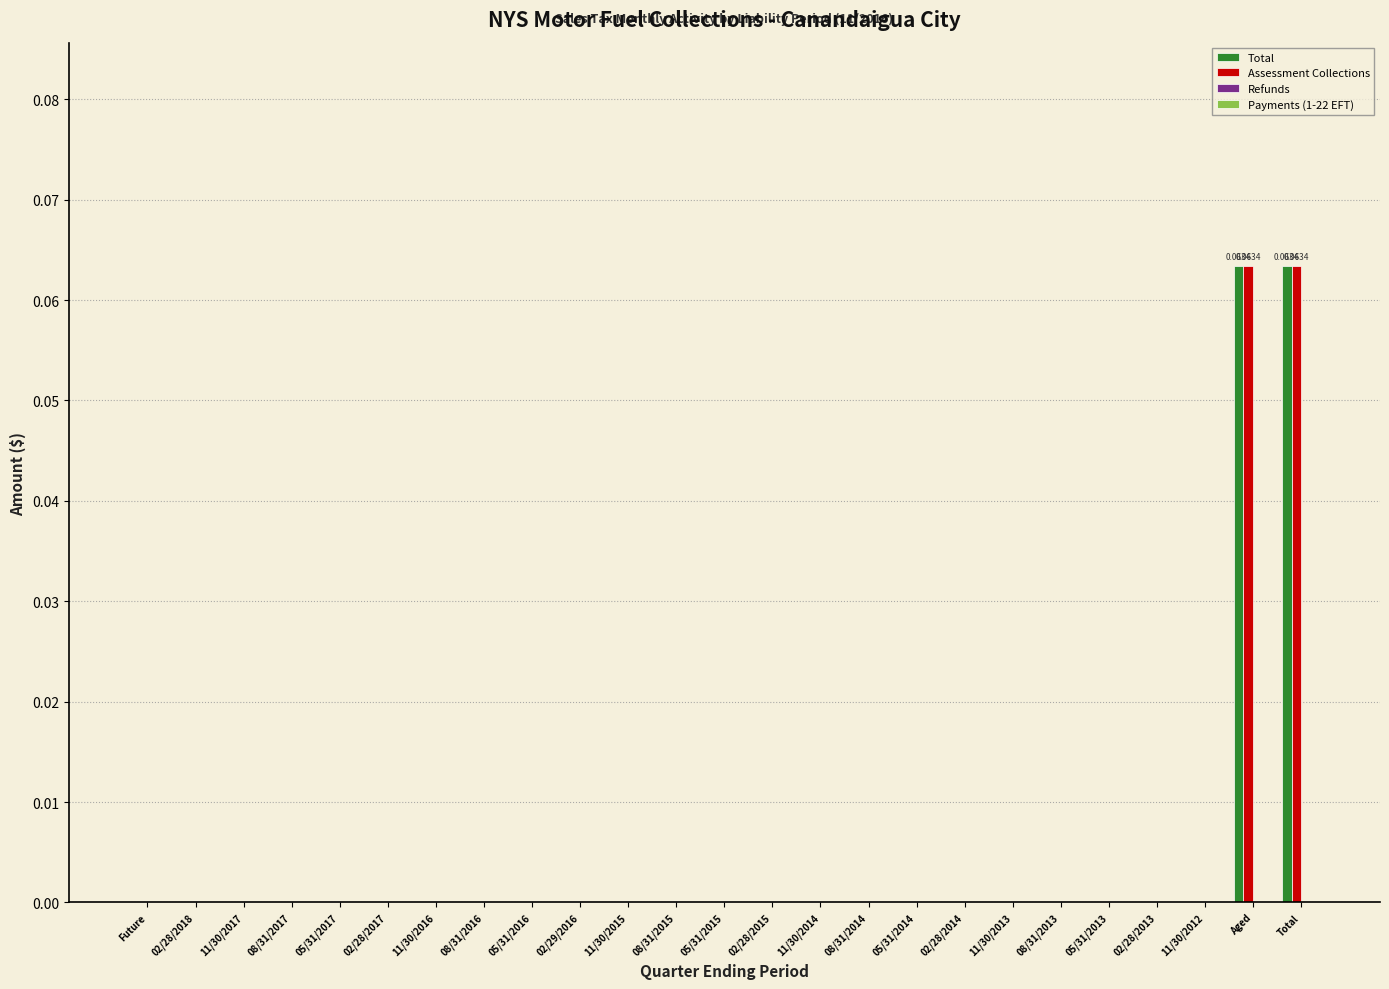

How many groups of bars are there?

25